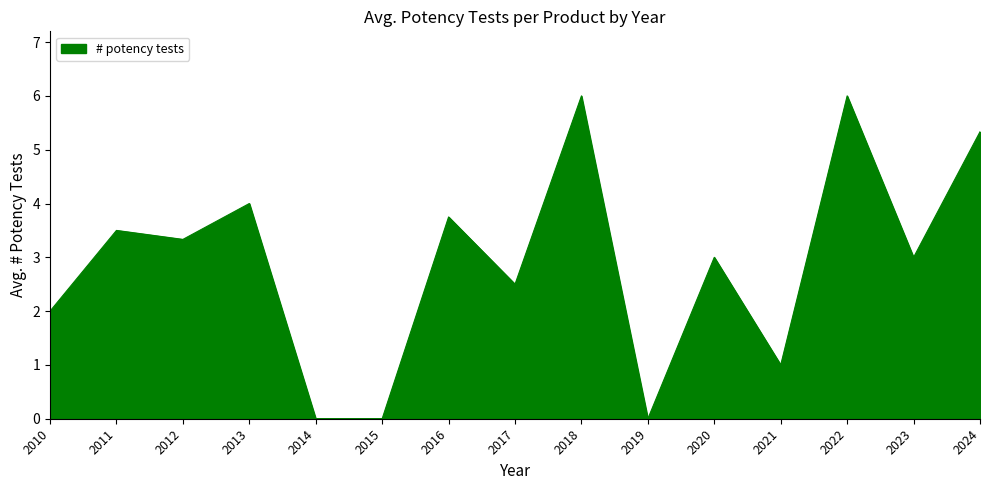

What is the difference between the values at 2019 and 2024?

5.3